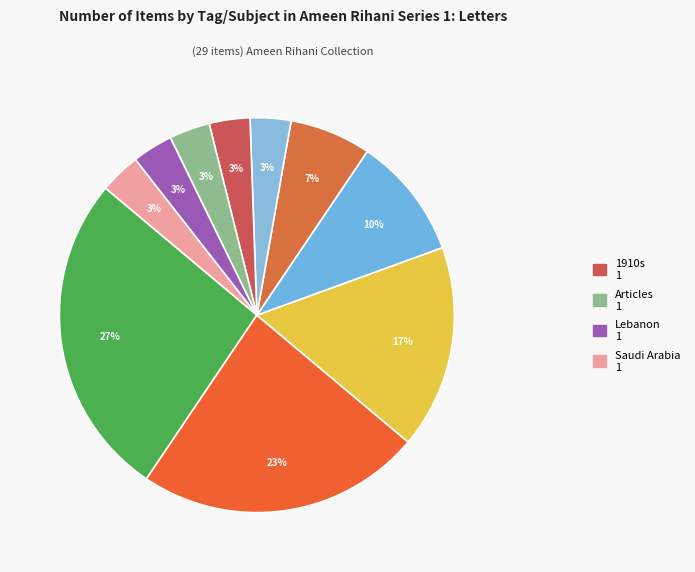

How many segments does this pie chart have?

10